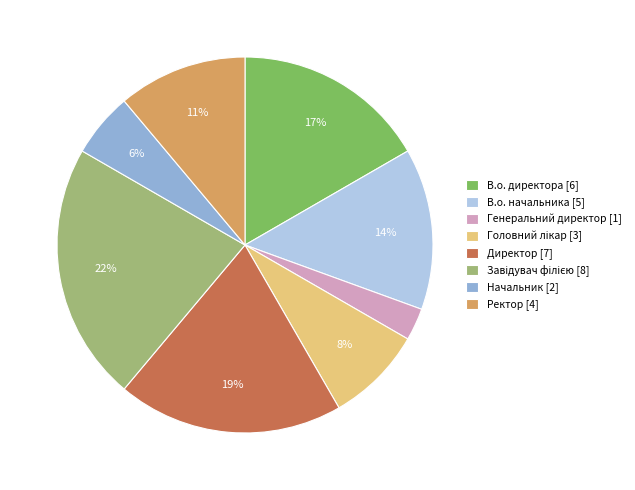

Is Генеральний директор the majority of the pie?

No